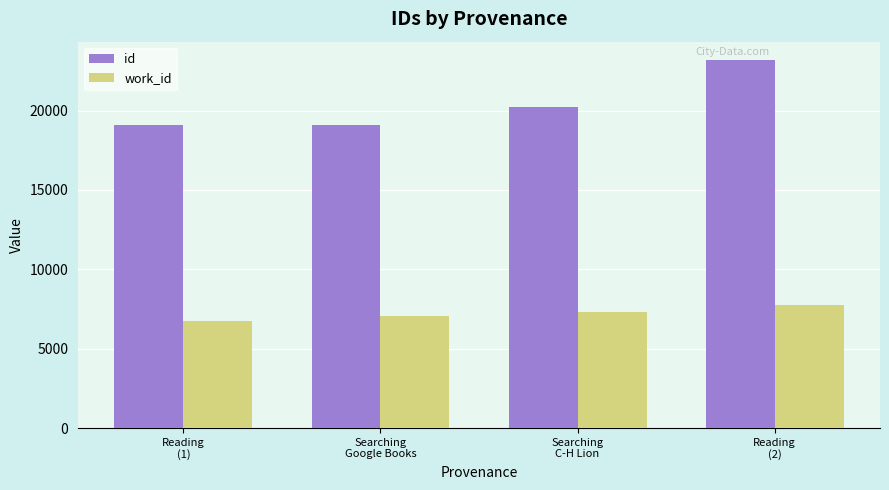

Which series changed the most between Reading
(1) and Searching
C-H Lion?

id